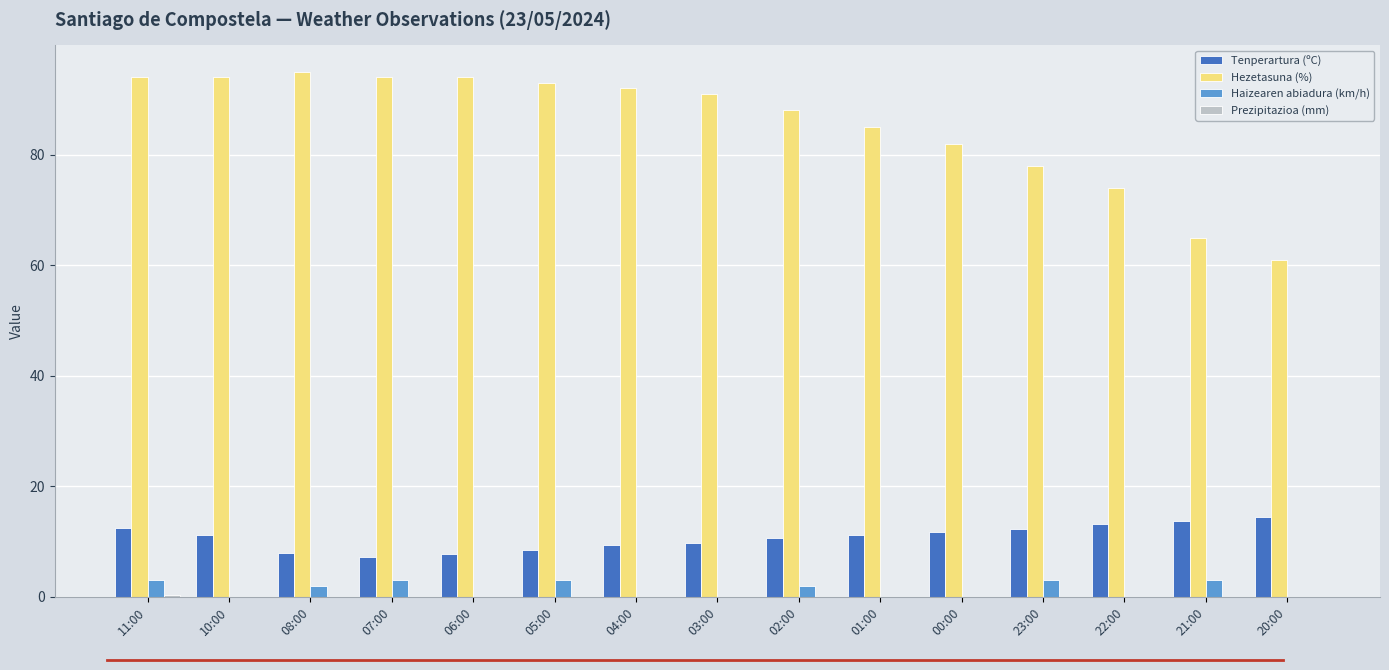

Between 04:00 and 20:00, which series saw the biggest shift?

Hezetasuna (%)